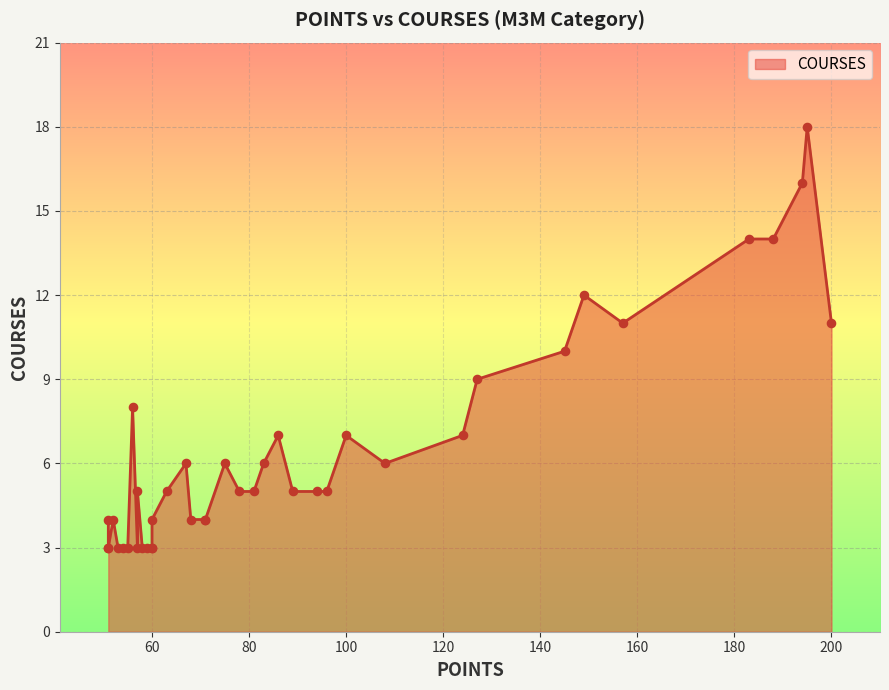

What is the change in value from 194 to 183?

-2